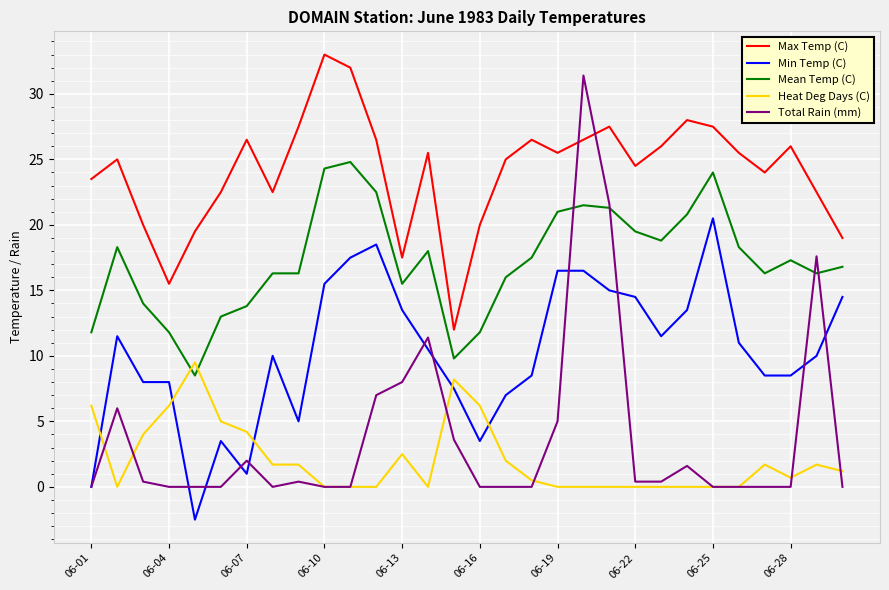

What is the lowest value of the Min Temp (C) series?

-2.5